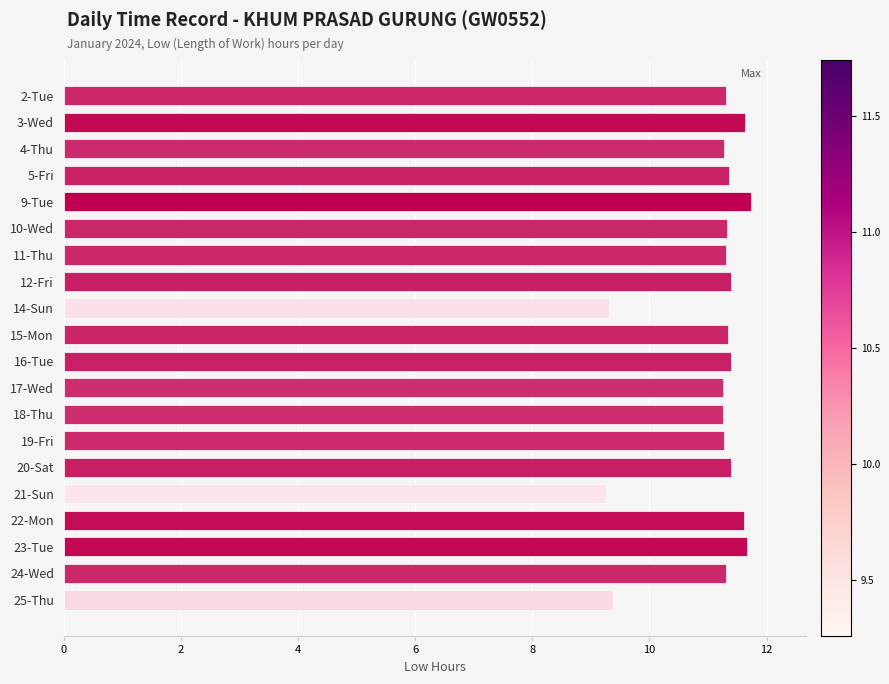

What is the smallest value displayed?

9.3